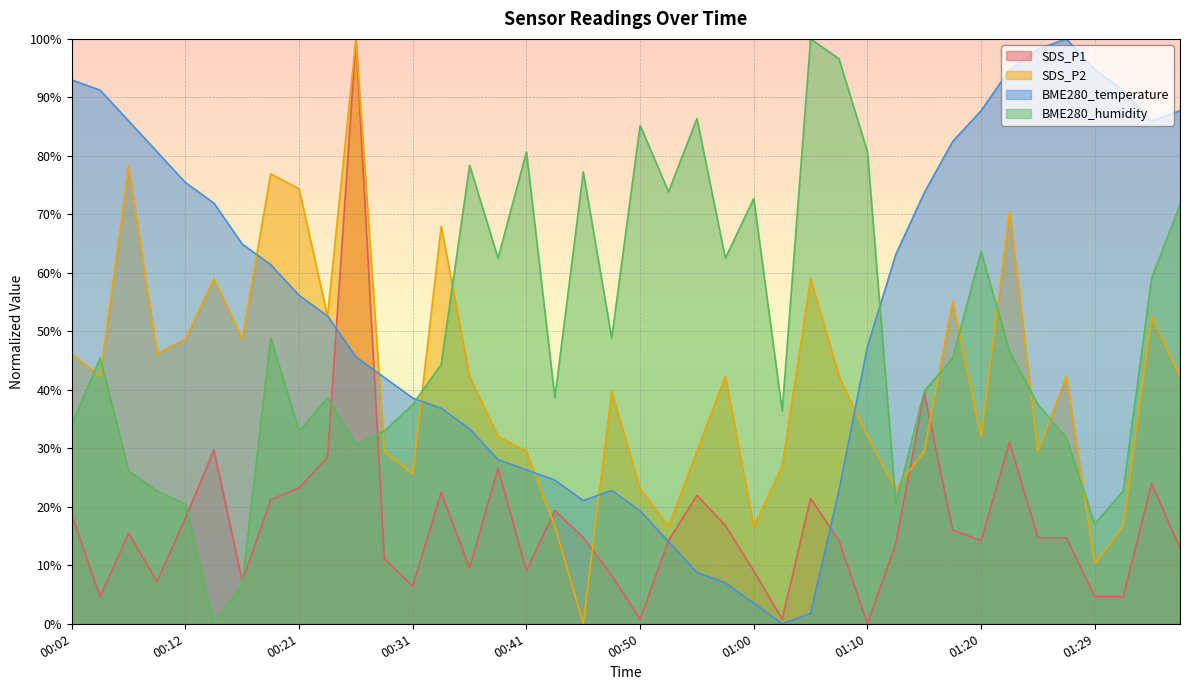

The value of SDS_P2 at 01:03 is 45.4. True or false?

False